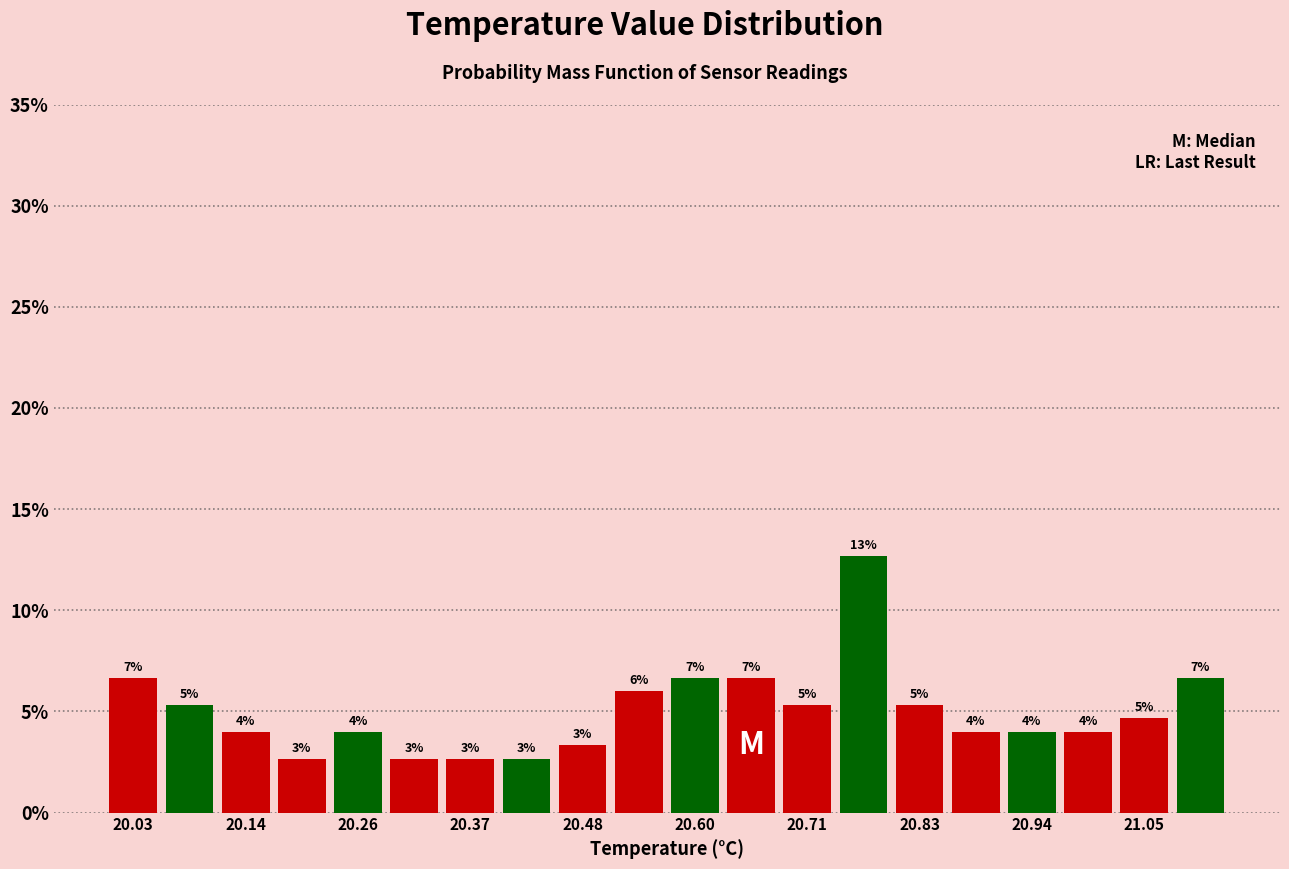

Read against the x-axis, roughly where is the centre of the tallest bar?

20.76